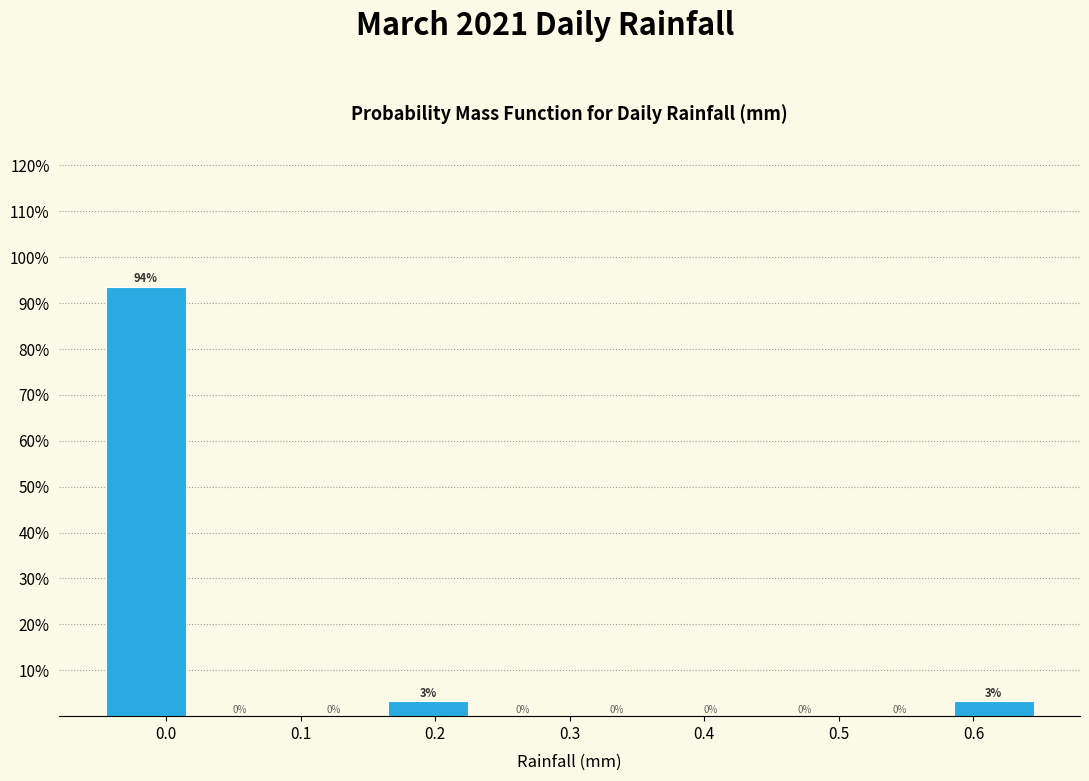

Over which range of the x-axis is the bar tallest?

-0.05 to 0.02